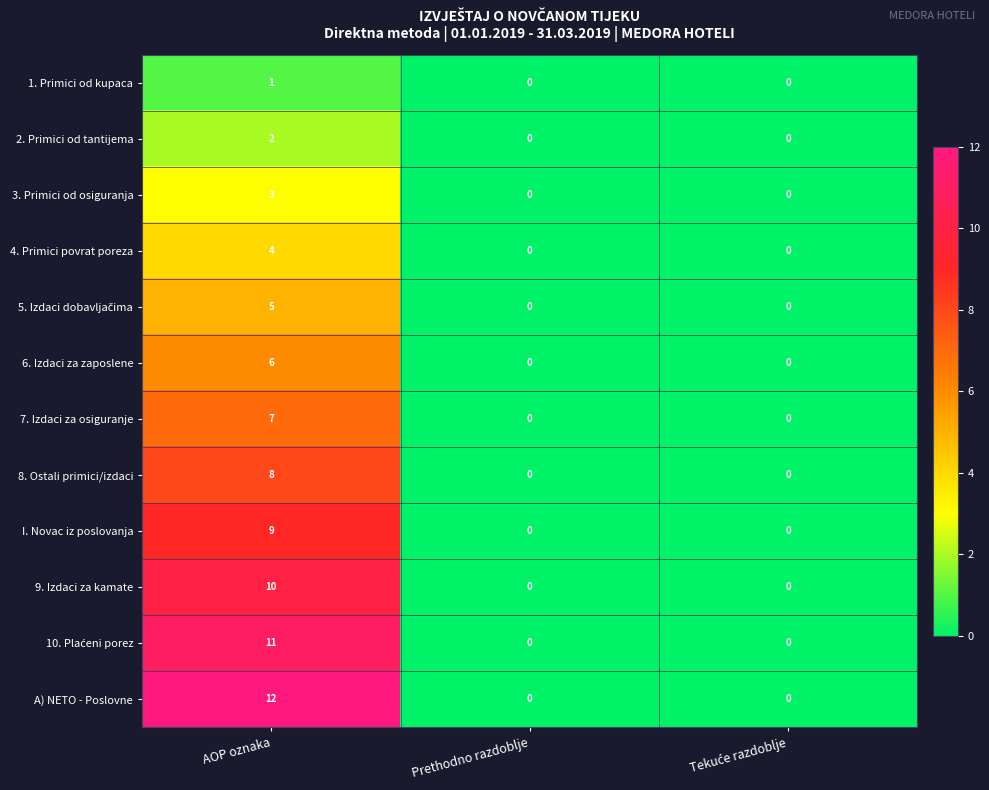

How many categories are shown in the chart?

3